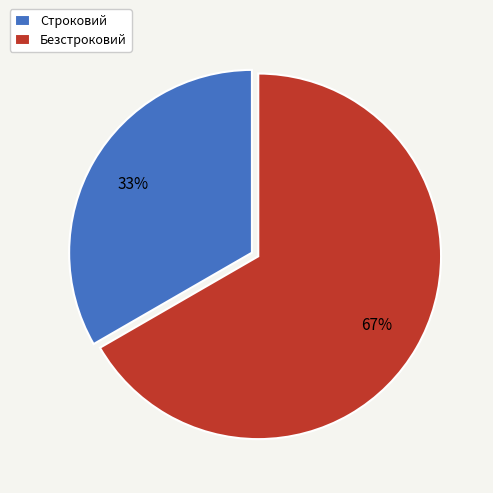

To the nearest percent, what is the combined percentage of Безстроковий and Строковий?

100%